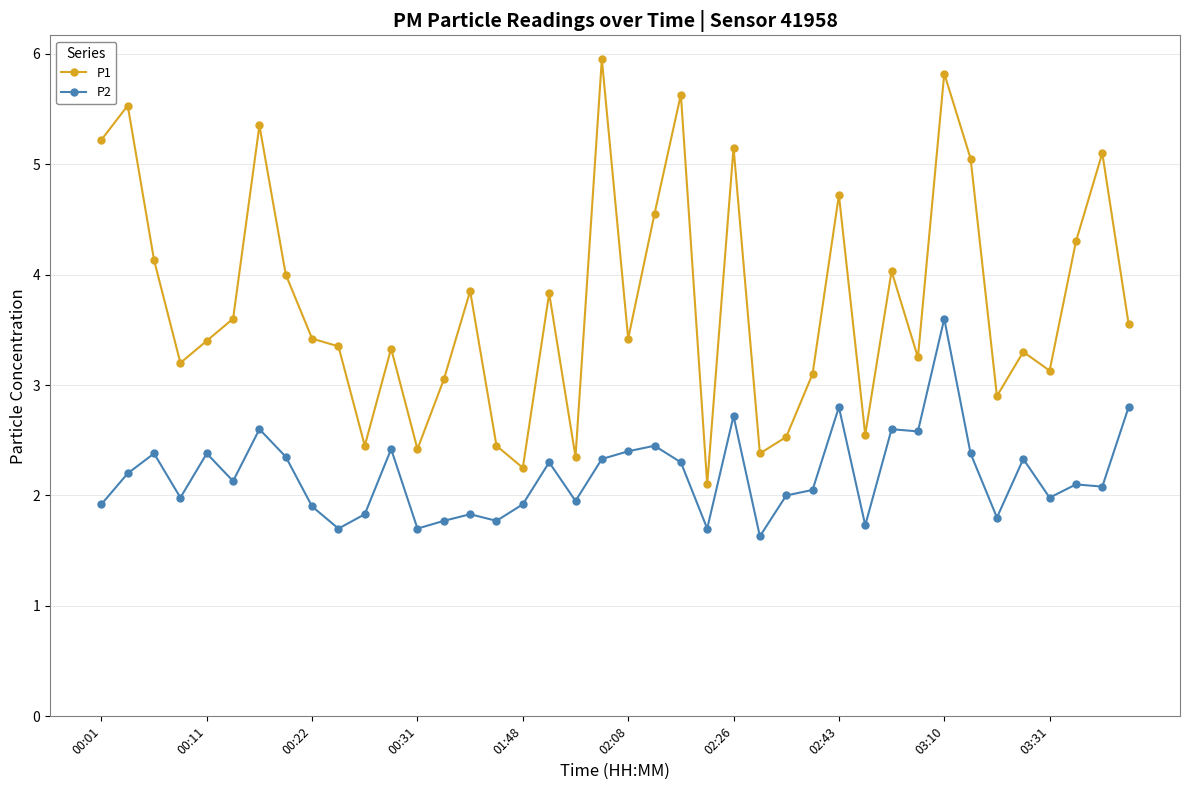

What is the average value of the P2 series?

2.2